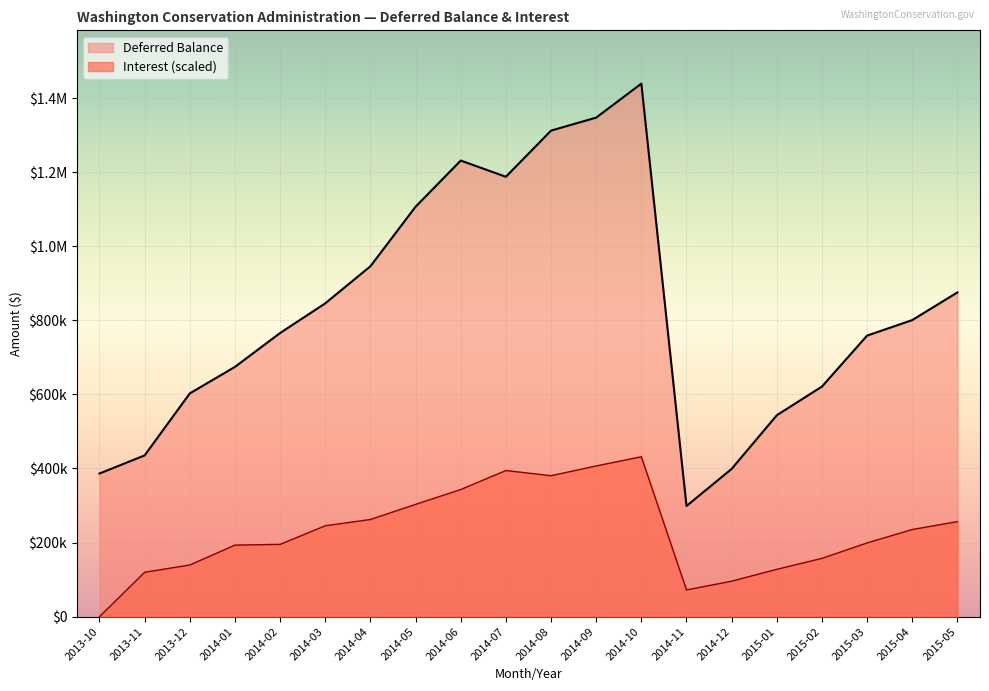

In Interest, how many points are lower than both neighbors (excluding endpoints)?

2